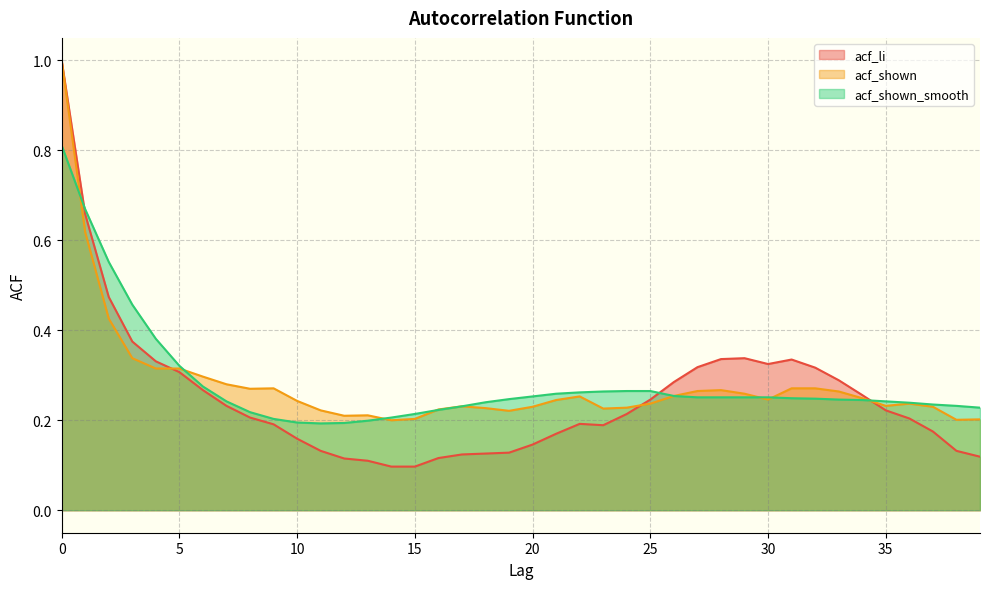

Does the chart have visible grid lines?

Yes